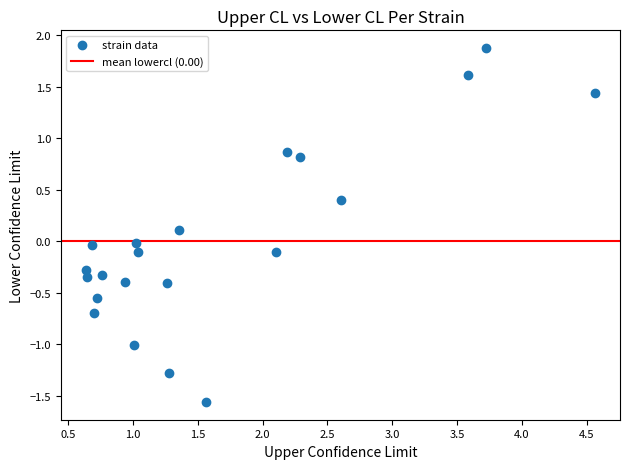

What is the range of X values (max minus min)?

3.9